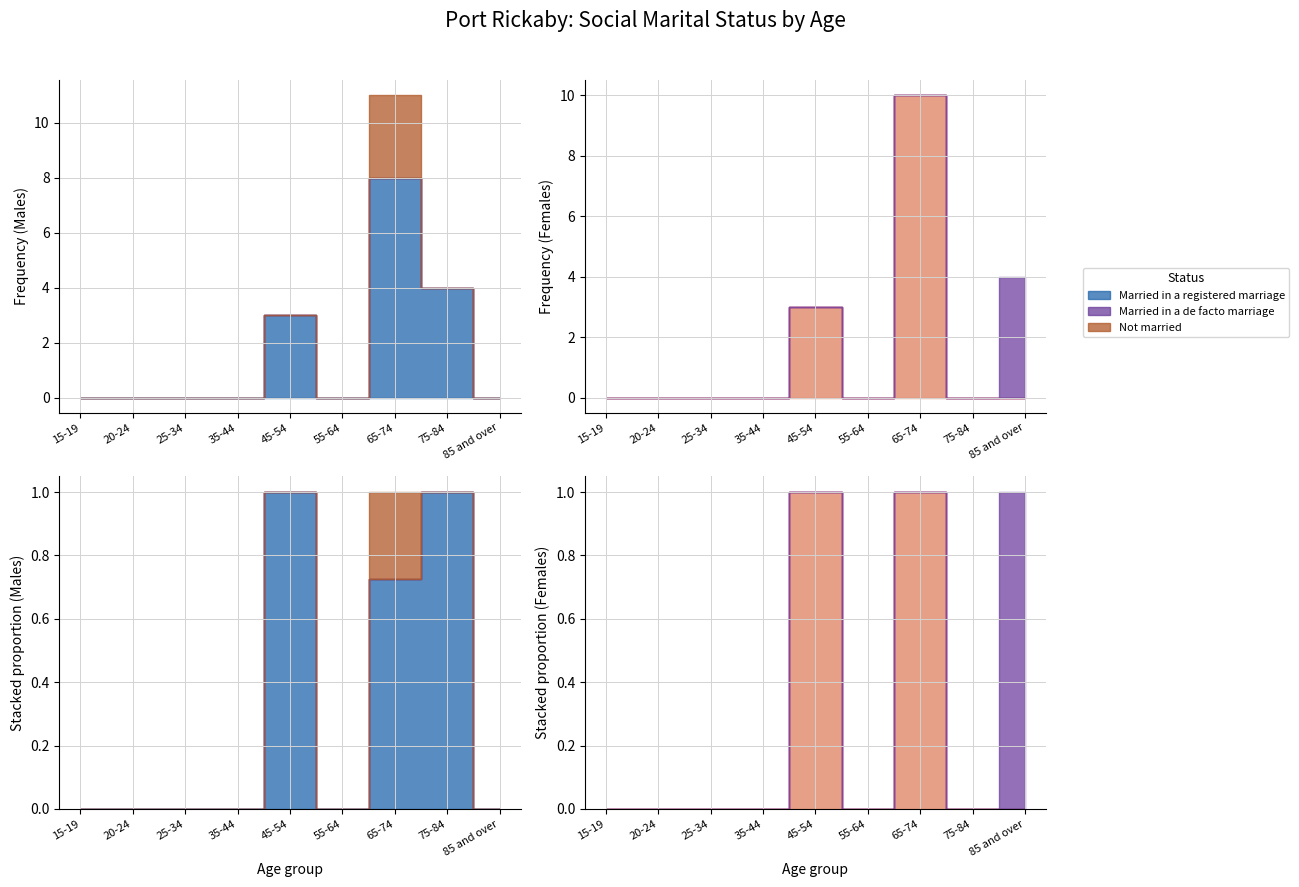

How many Married in a registered marriage values are between 0 and 3?

7